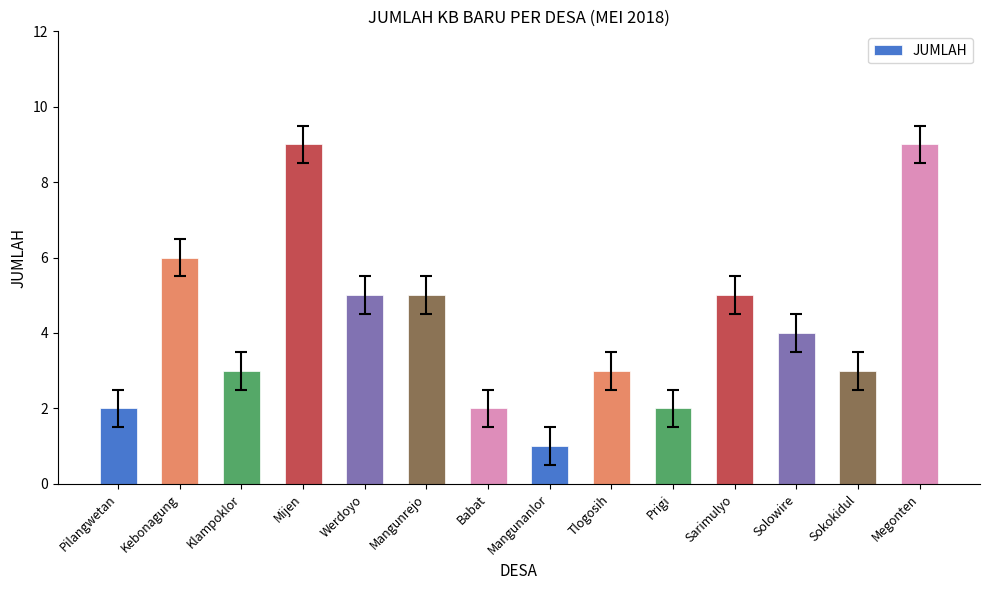

What is the change in value from Solowire to Sokokidul?

-1